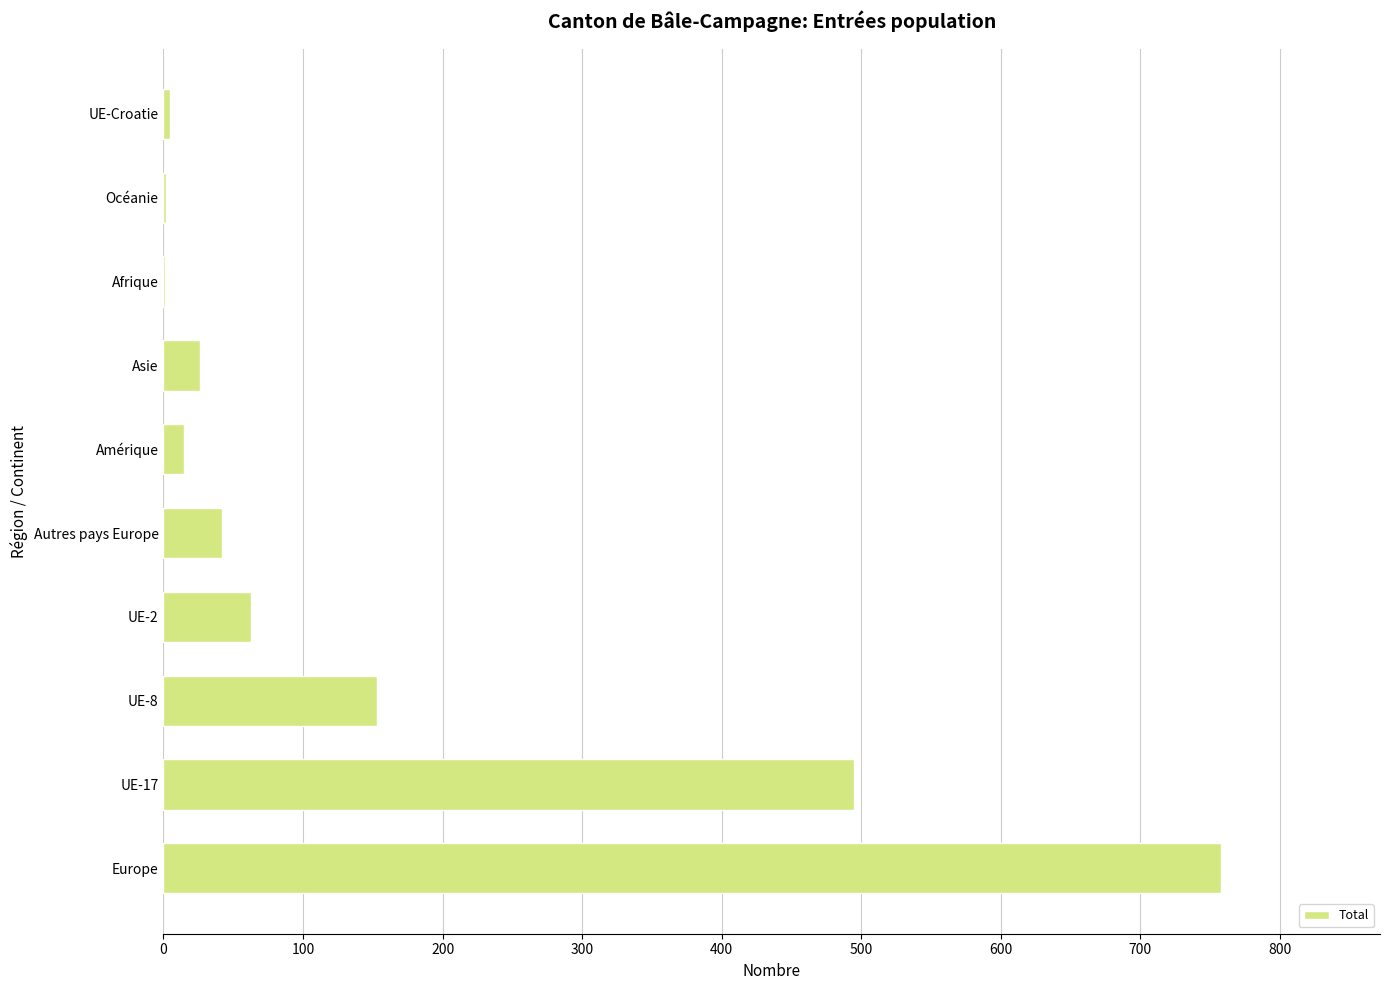

What is the approximate value at Asie?

26